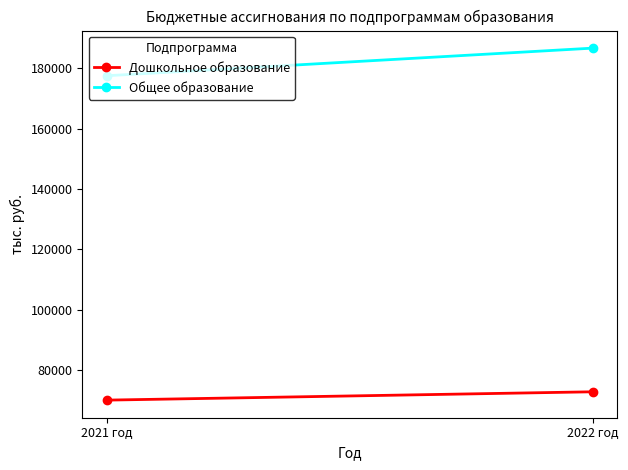

What is the maximum value for Дошкольное образование?

72714.3